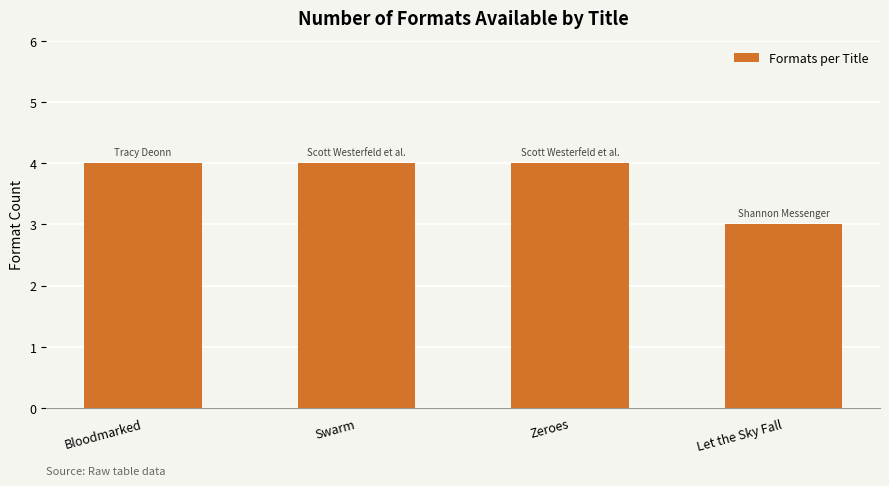

Read the value at Zeroes.

4